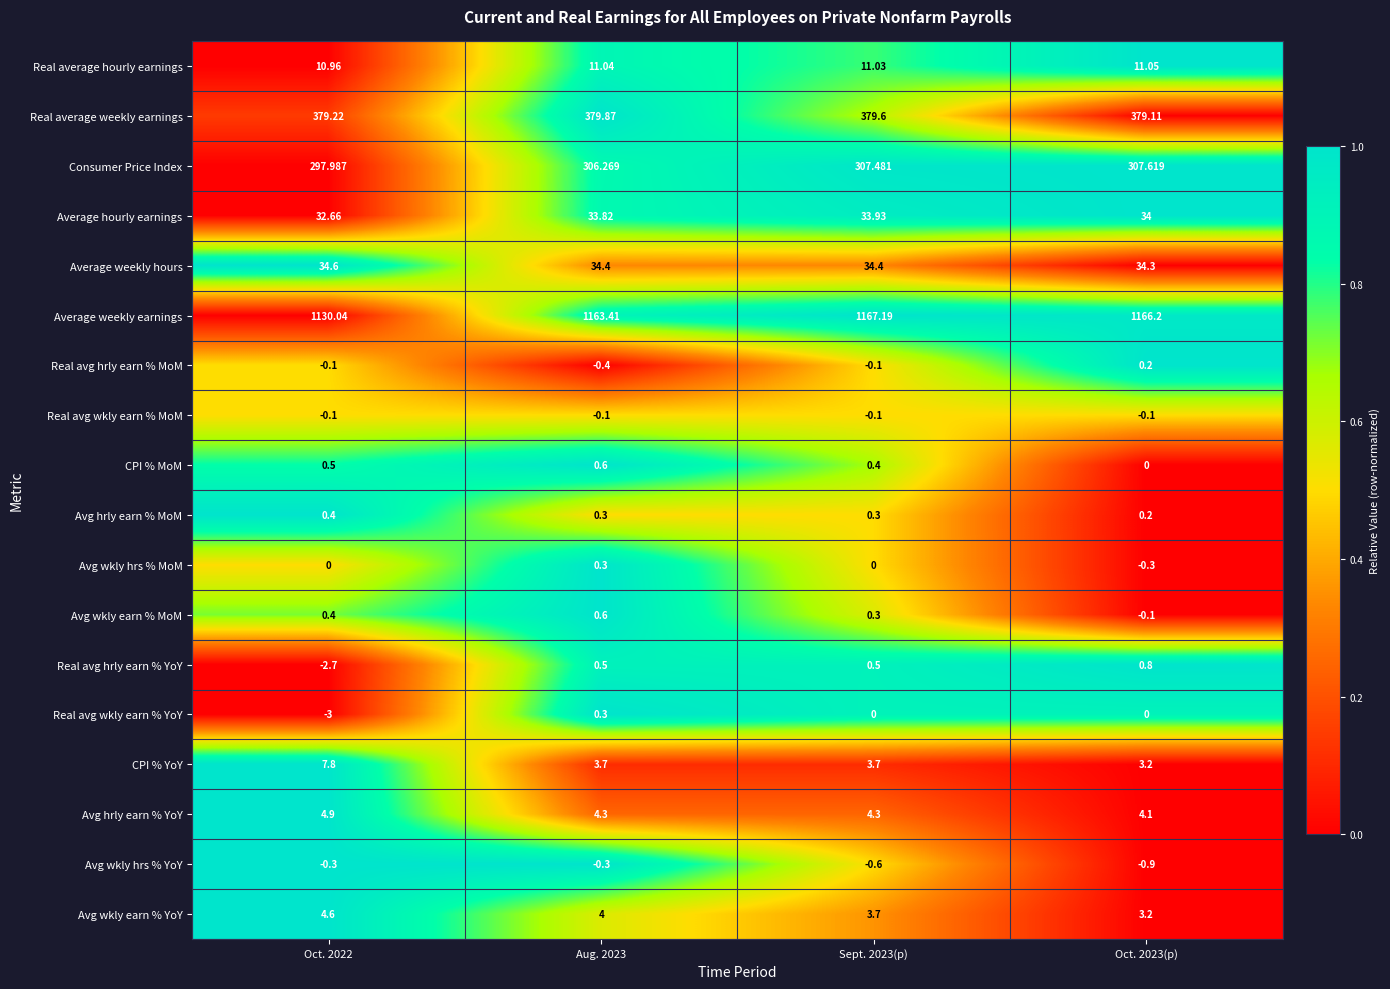

What is the maximum value shown in the chart?

1167.2